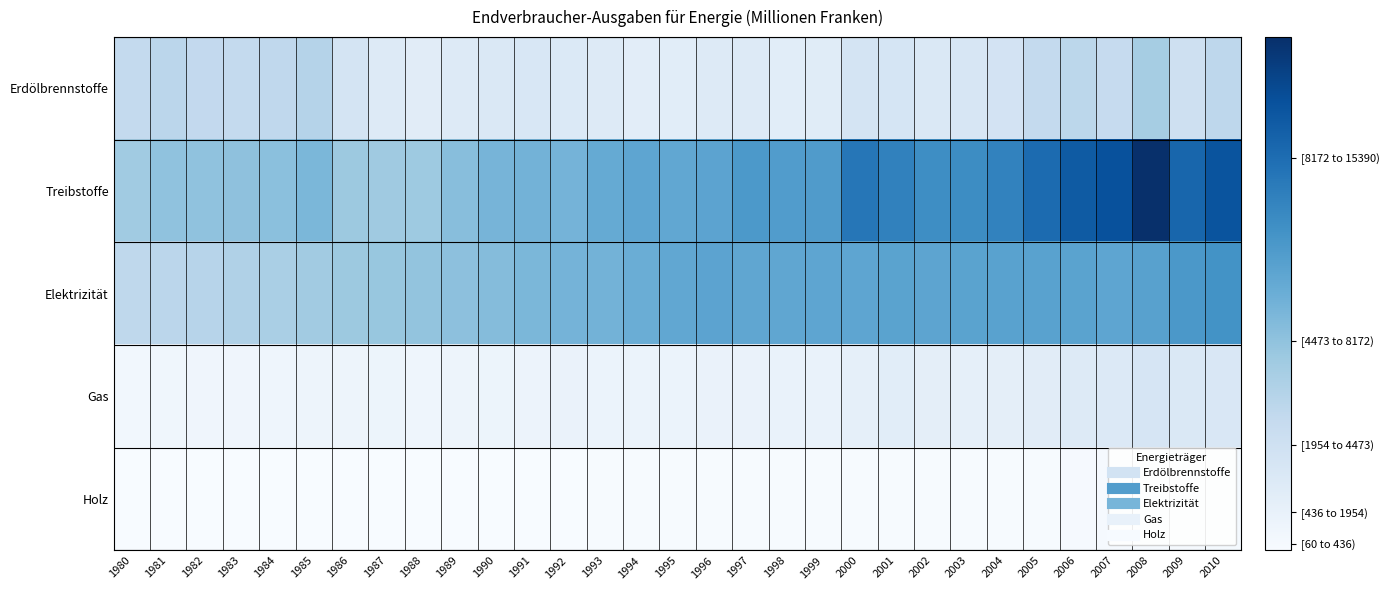

What is the total value across all series at 2010?

29690